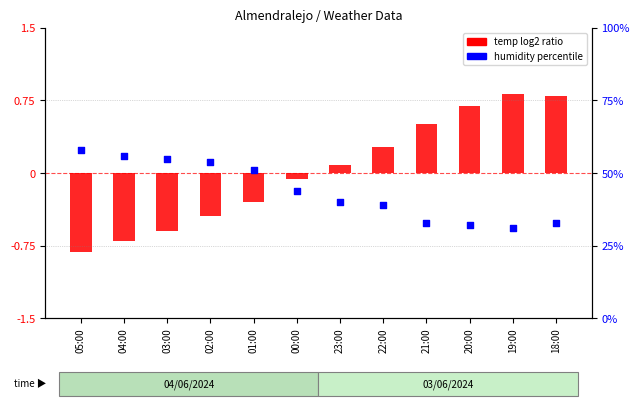

What is the total value across all series at 19:00?

31.8